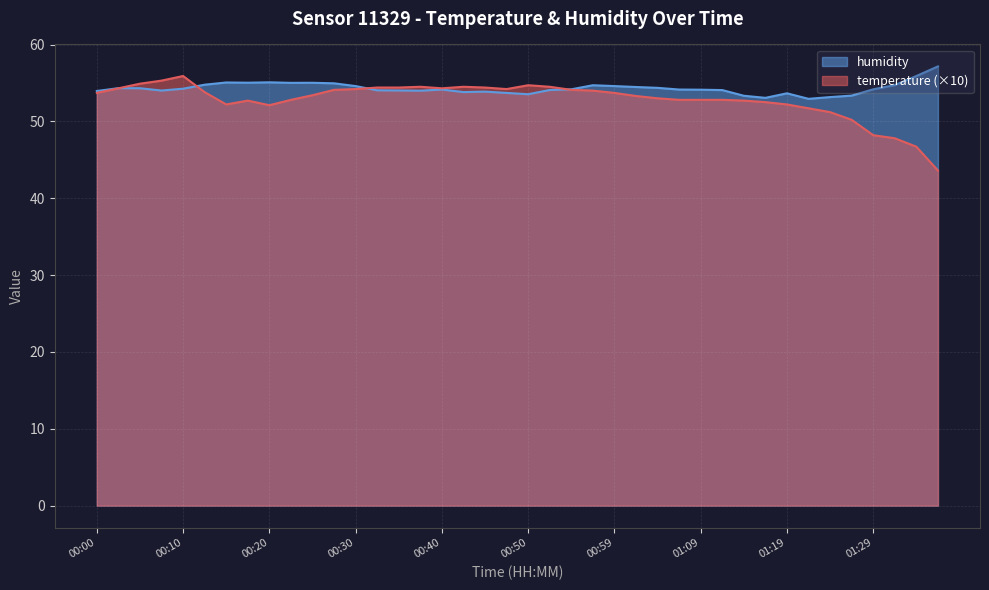

Which series has the widest spread of values?

temperature (×10)